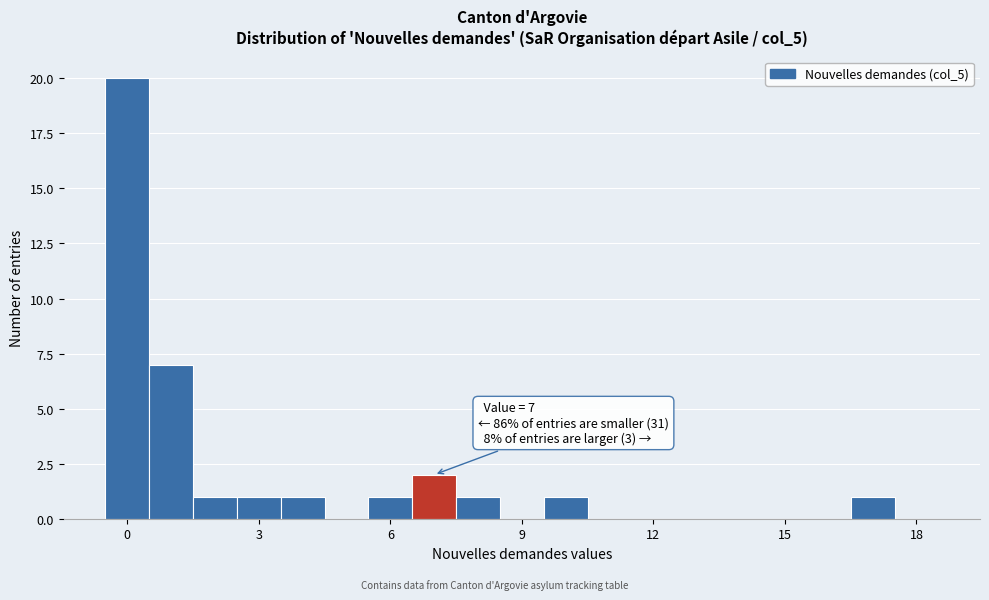

Around what value on the x-axis is the tallest bar? Give the approximate position of its centre, as read against the axis.

0.0